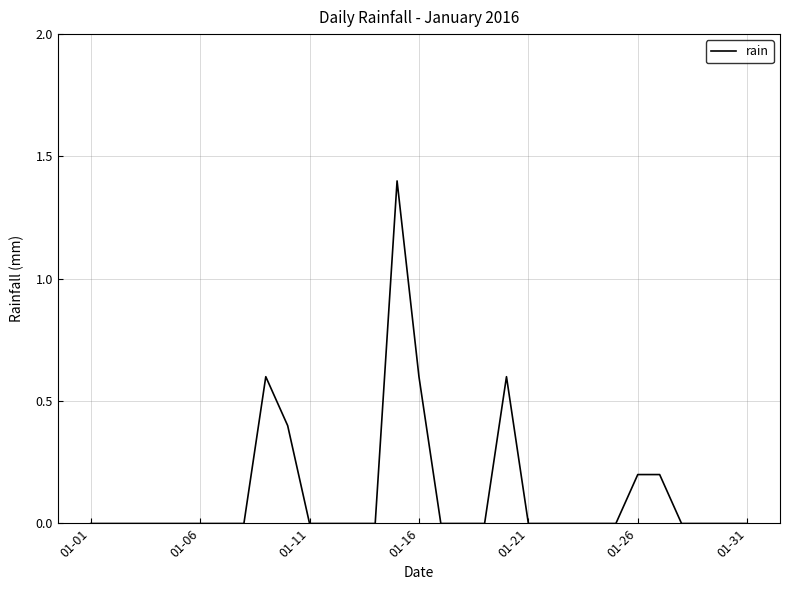

Reading left to right, list all the values displayed in this chart.

0.0	0.0	0.0	0.0	0.0	0.0	0.0	0.0	0.6	0.4	0.0	0.0	0.0	0.0	1.4	0.6	0.0	0.0	0.0	0.6	0.0	0.0	0.0	0.0	0.0	0.2	0.2	0.0	0.0	0.0	0.0